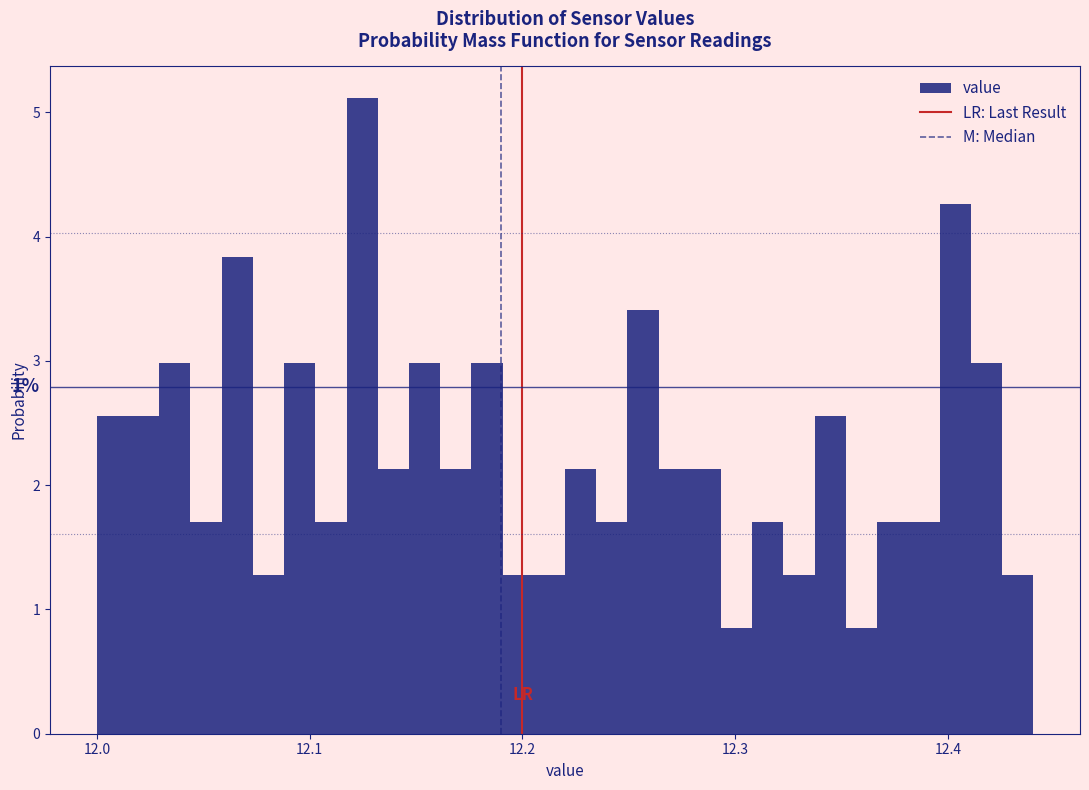

Around what value on the x-axis is the tallest bar? Give the approximate position of its centre, as read against the axis.

12.12